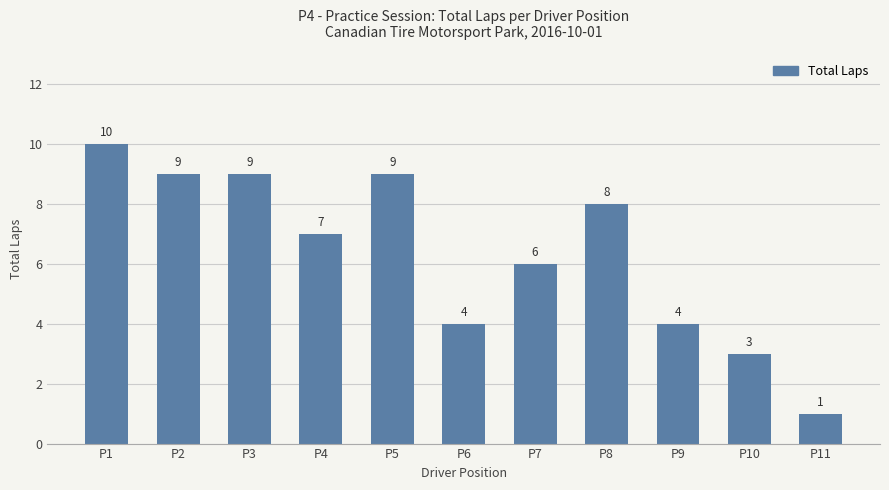

Is it true that the value at P7 is 6?

True